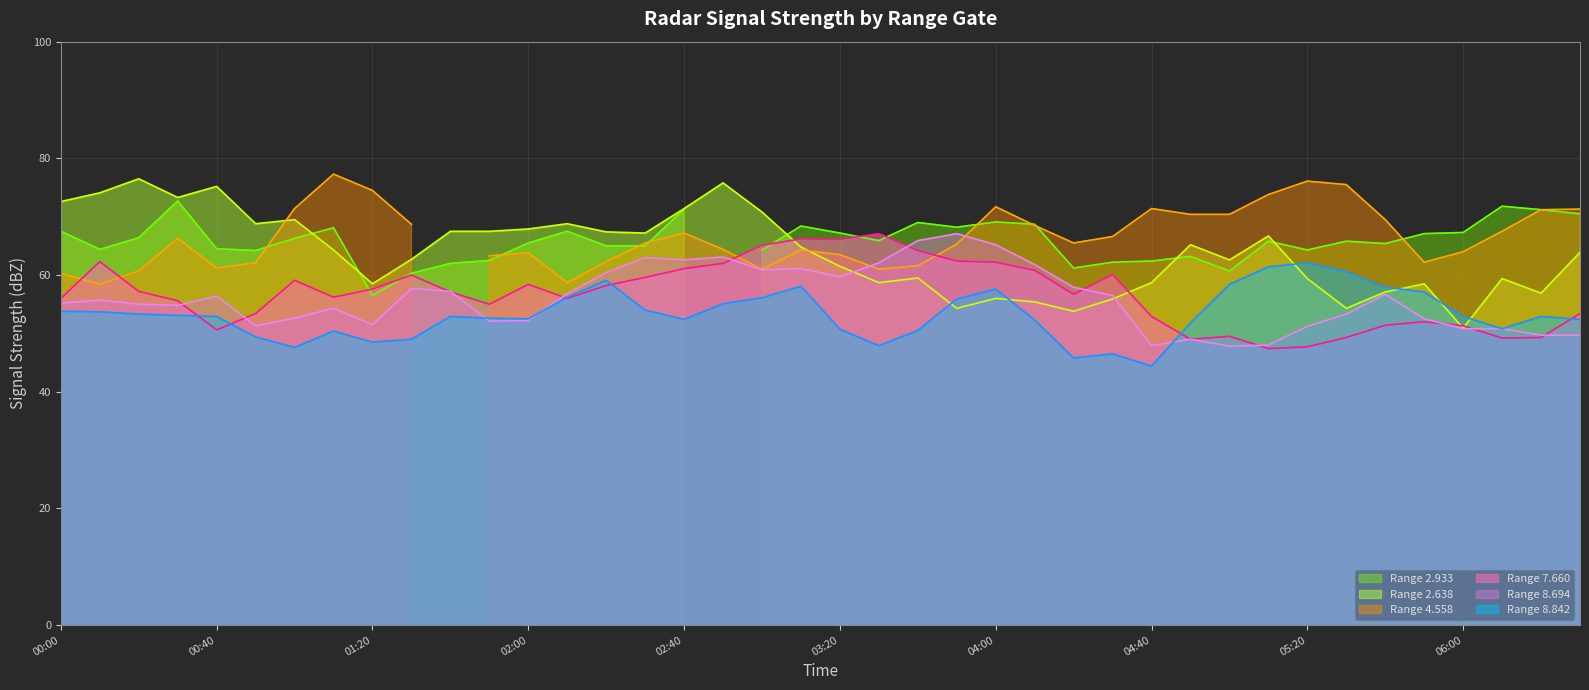

How many times do 8.842 and 2.638 cross each other?

6